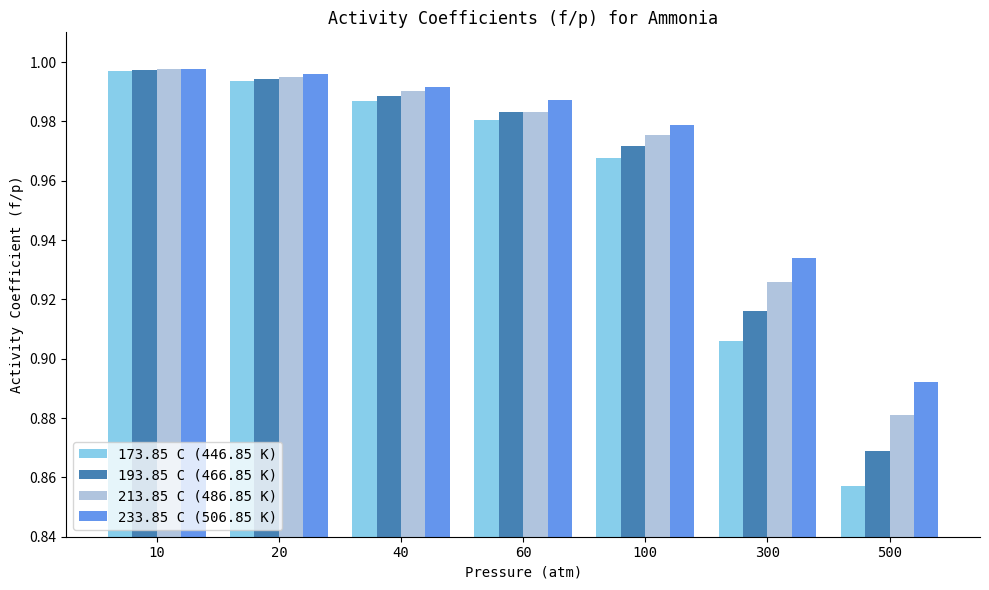

What is the difference between the 173.85 C (446.85 K) values at 10 and 500?

0.1